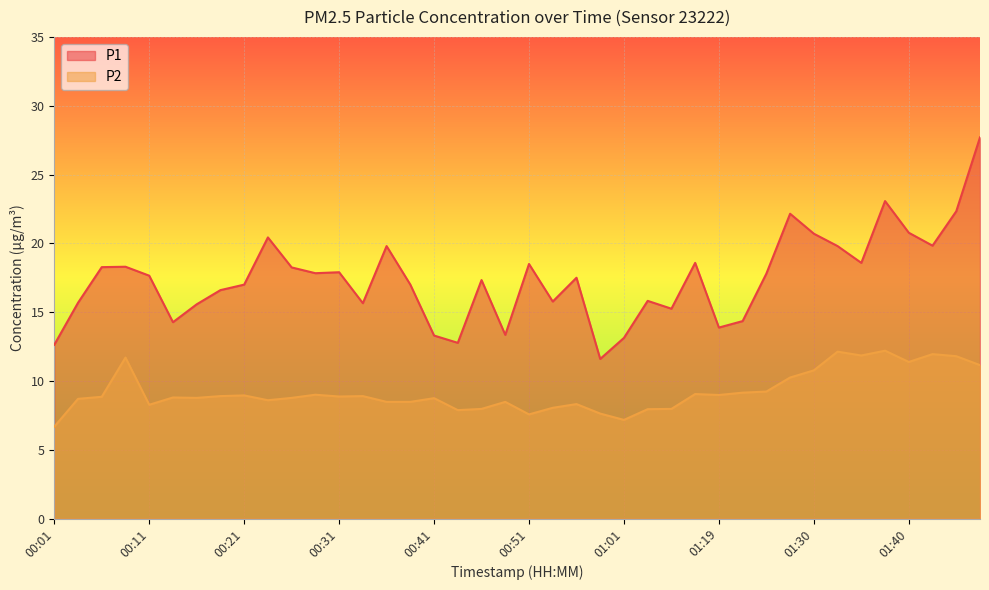

At 01:01, list the series in order from largest to smallest.

P1, P2